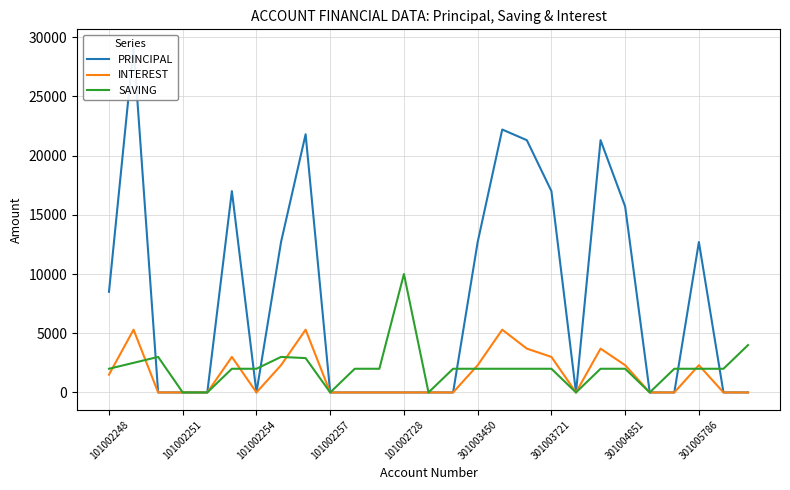

Which category has the highest value in the SAVING series?

101002728